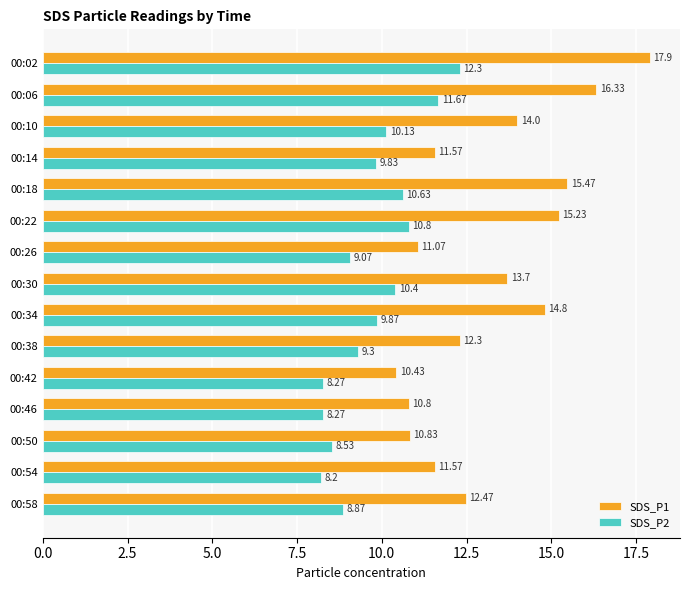

Which series has the widest spread of values?

SDS_P1